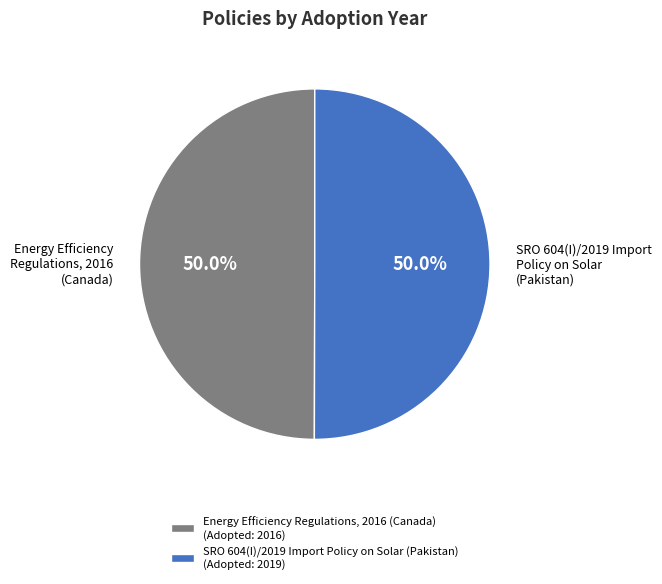

To the nearest percent, what is the average slice percentage?

50%